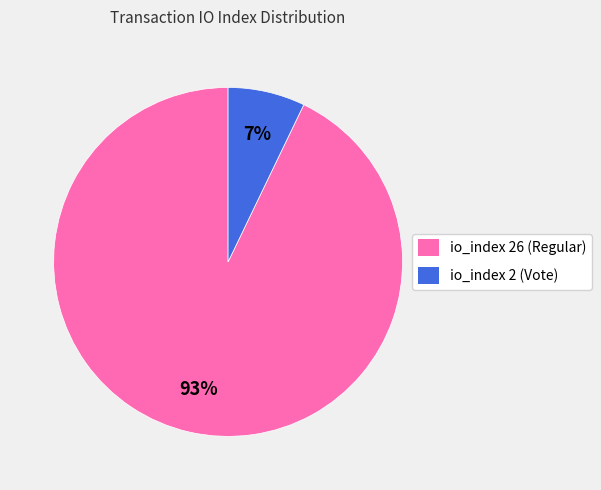

Does io_index 26 (Regular) account for over 50% of the chart?

Yes